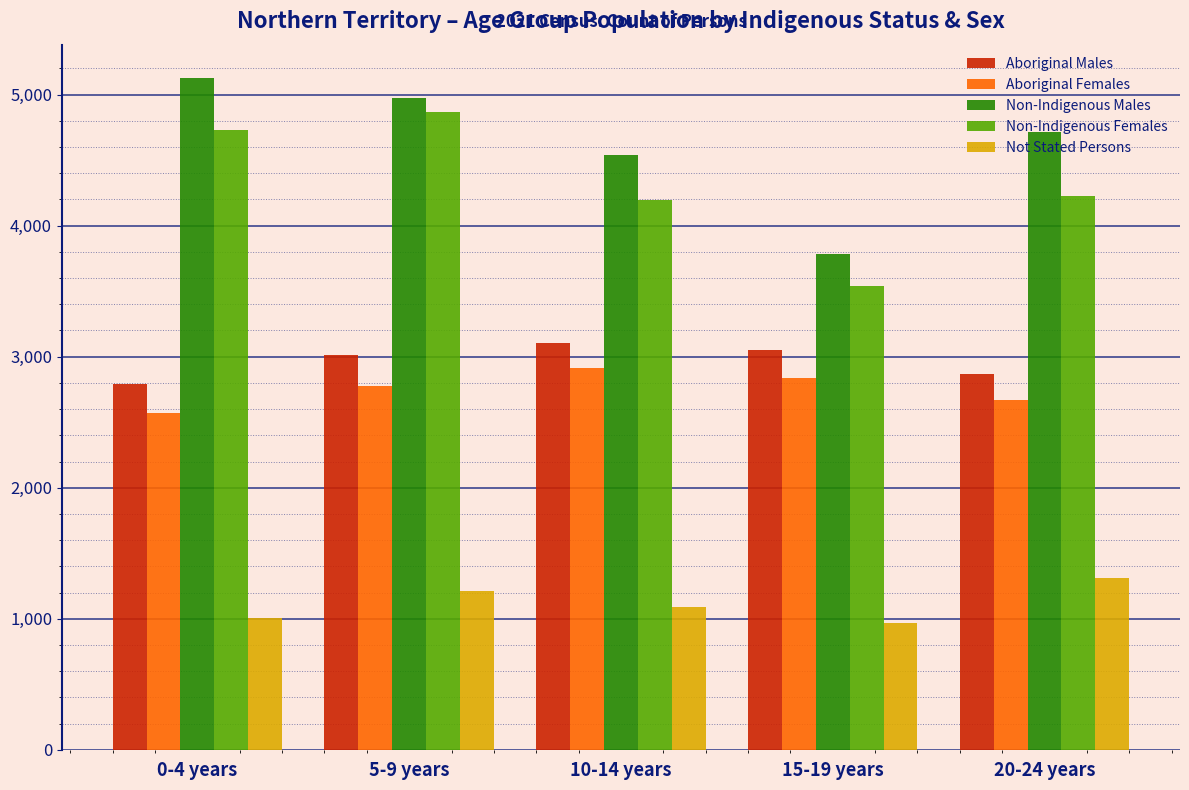

What is the total value across all series at 15-19 years?

14176